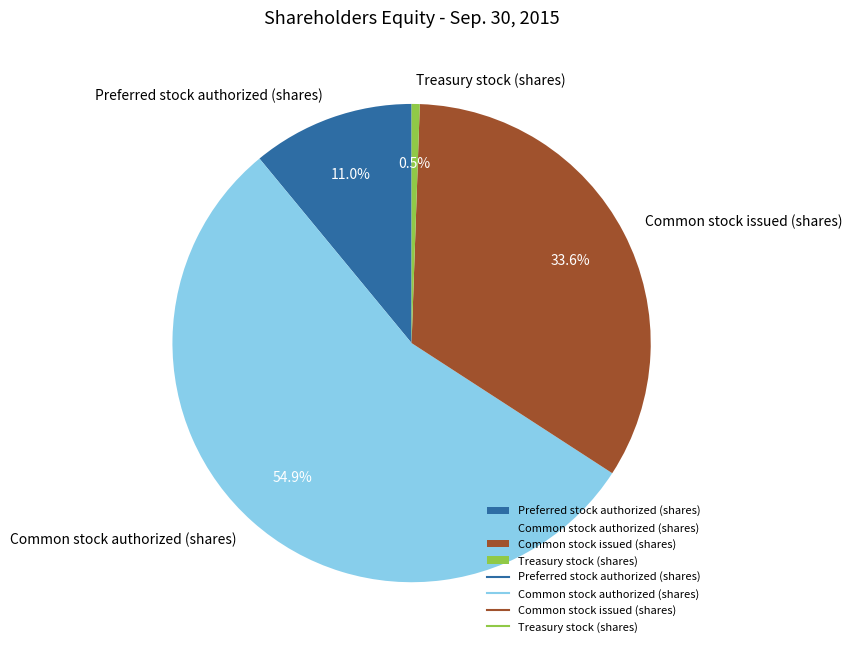

Is Common stock authorized (shares) the majority of the pie?

Yes